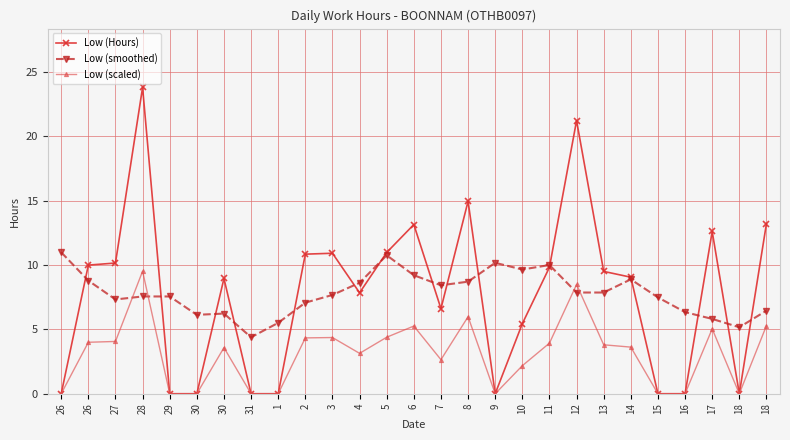

Is this an area chart (filled region under the line)?

No